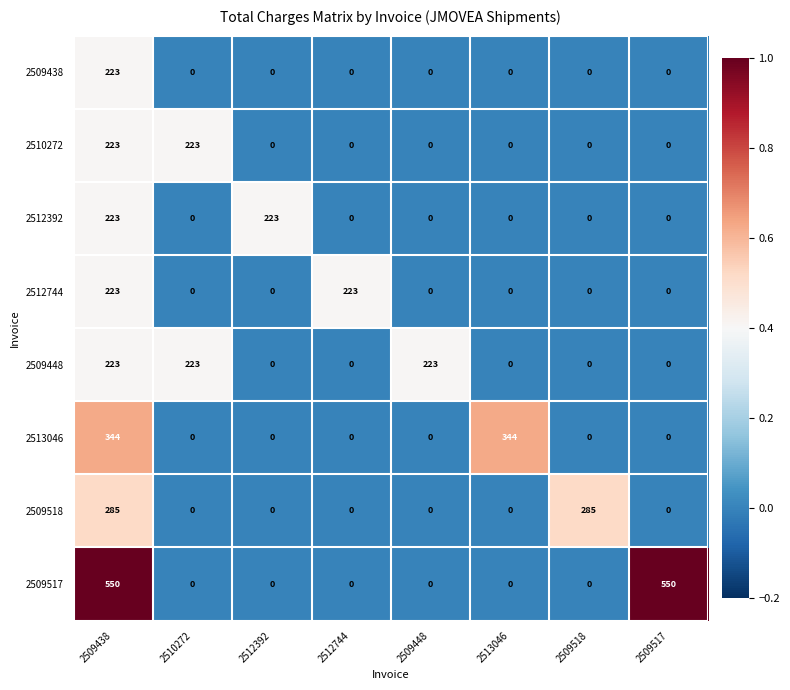

Is it true that 2510272 equals -149 at 2512392?

False